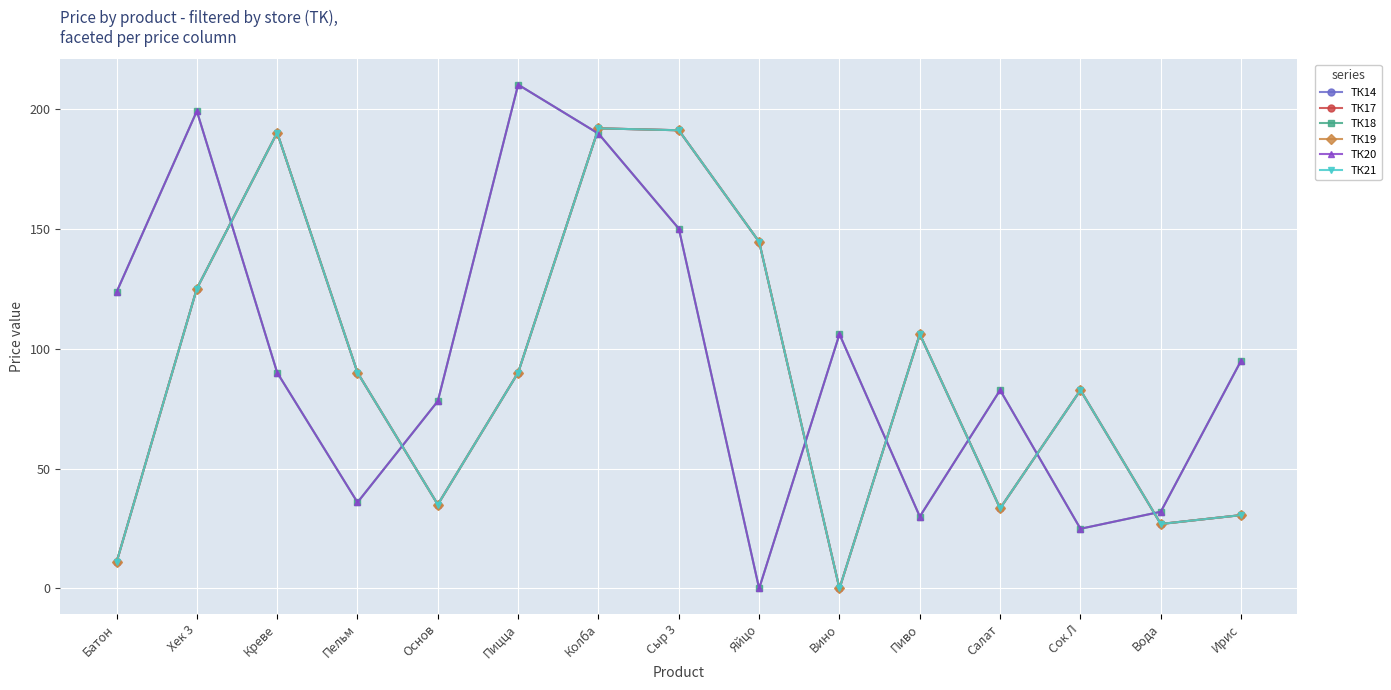

Between Вино and Пицца, which is larger?

Пицца